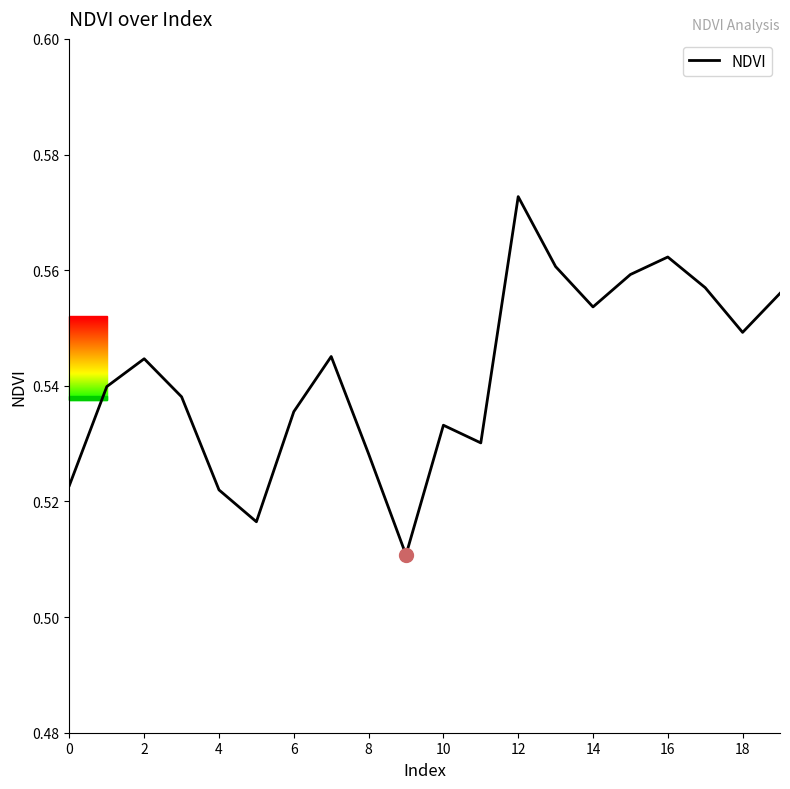

How many lines are shown in the chart?

1